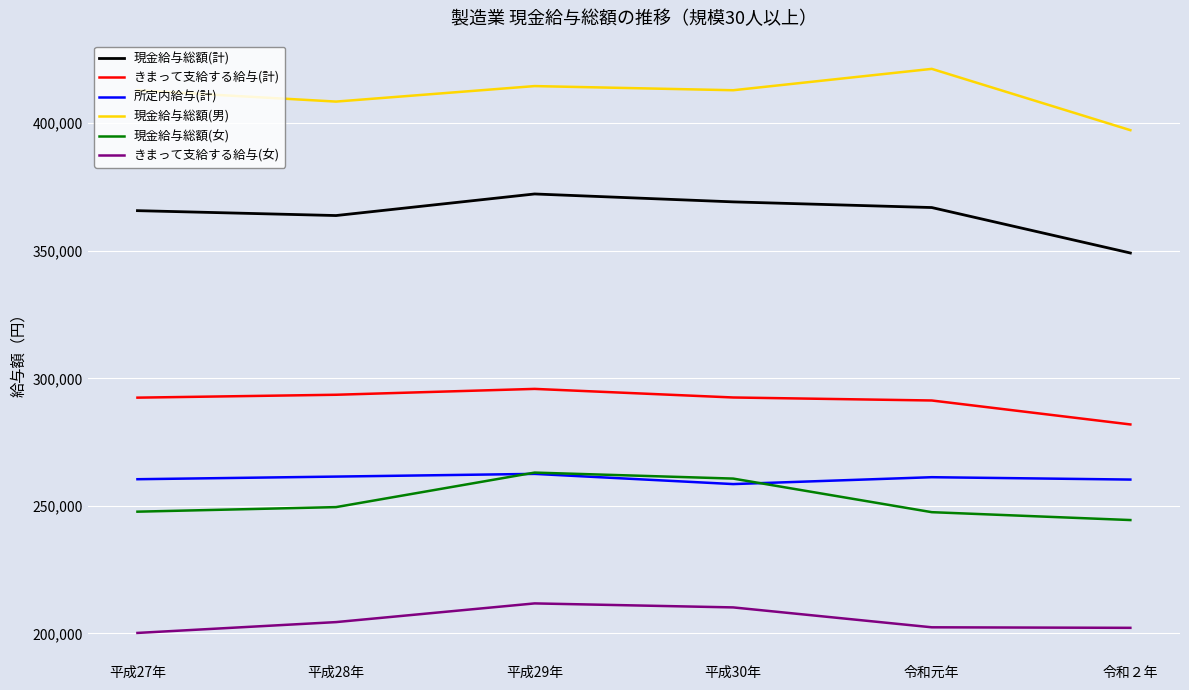

What is the difference between the highest and lowest values at 平成30年?

202709